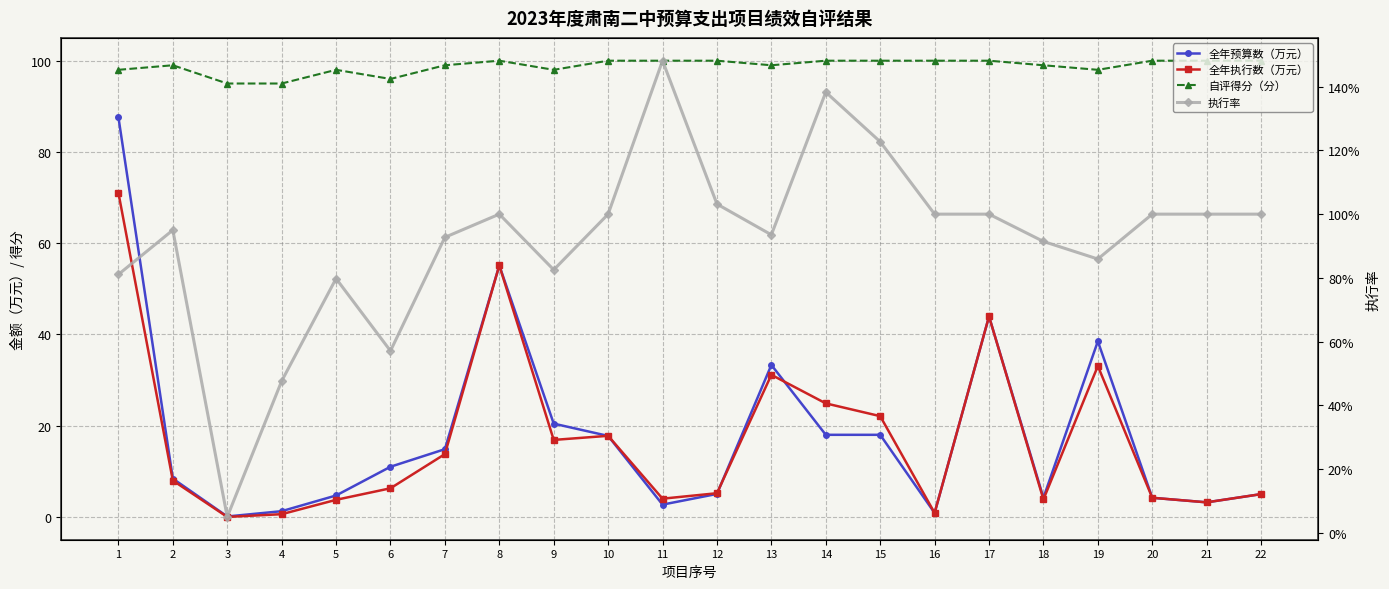

Which series has the largest total across all categories?

自评得分（分）